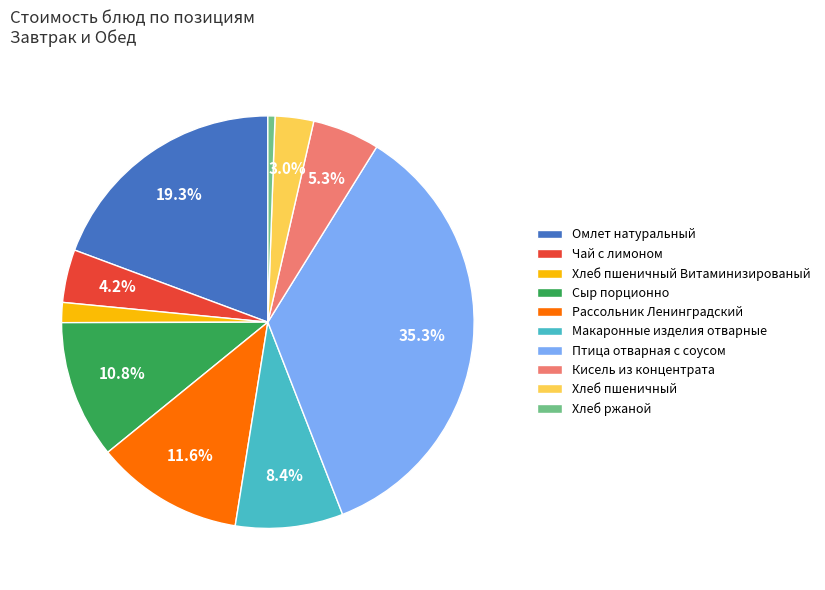

To the nearest percent, what percentage of the pie is Птица отварная с соусом?

35%